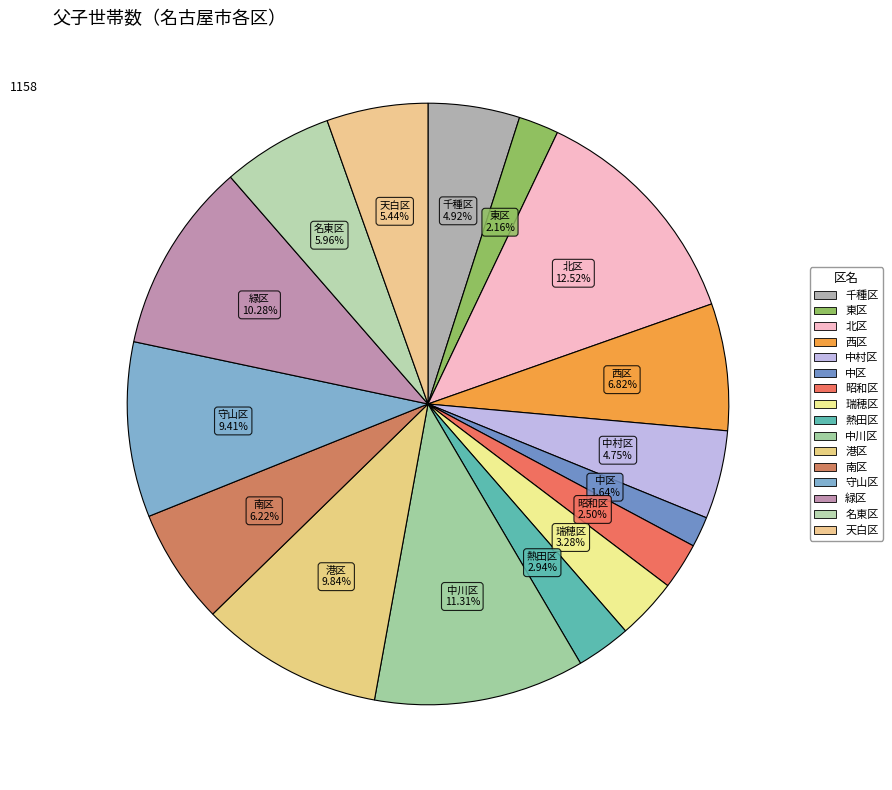

To the nearest percent, what is the difference between the largest and smallest slice percentages?

11%